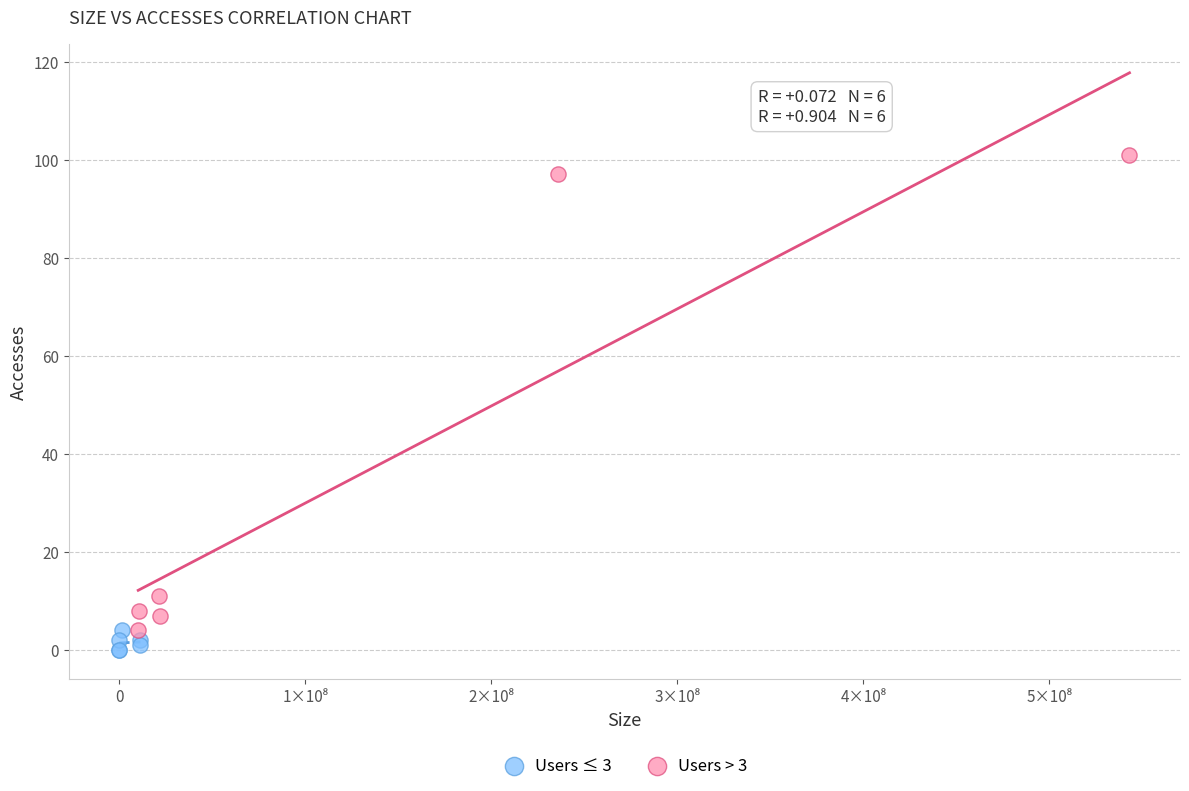

Which series has the widest spread of Y values?

Users > 3